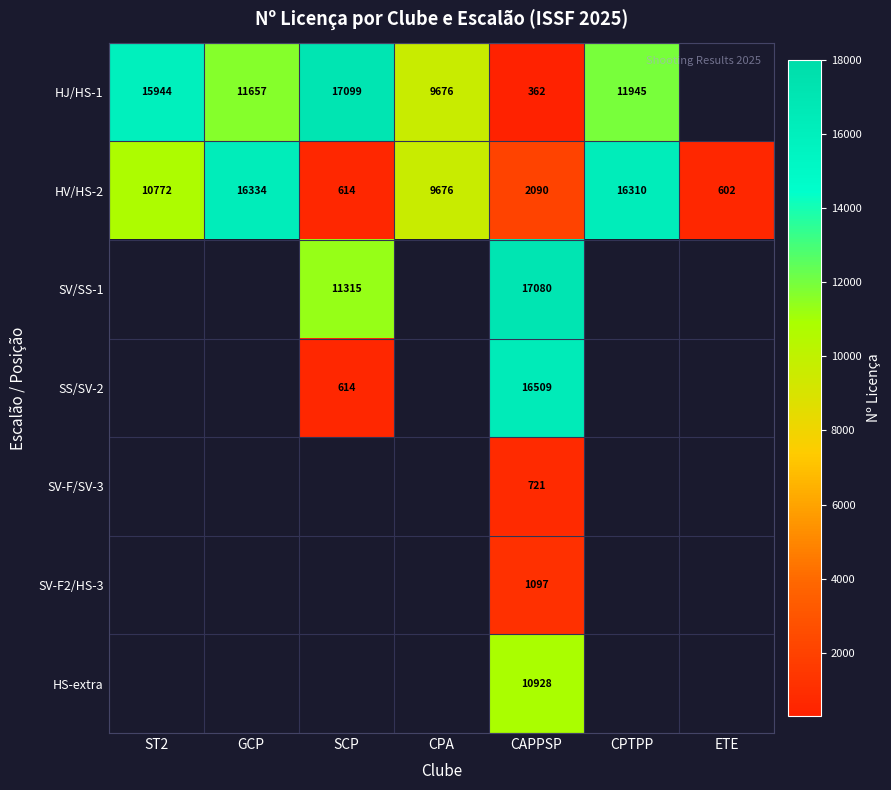

Where does the HV/HS-2 series first go above 9676?

ST2